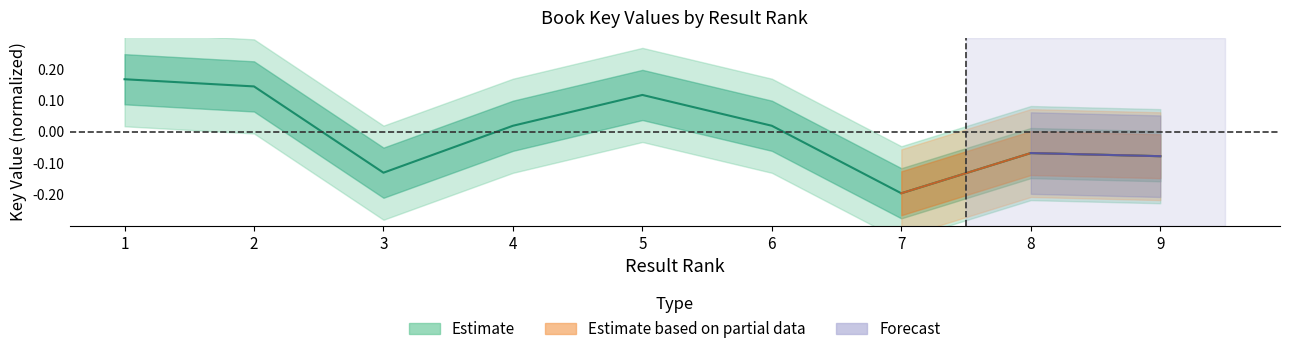

True or false: the data shows 0.2 at 2.

False